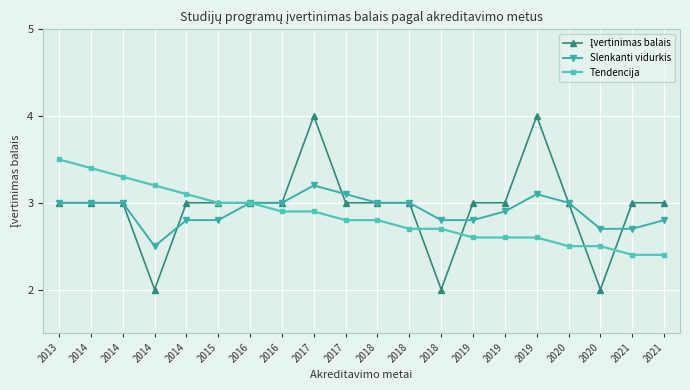

What is the sum of the Slenkanti vidurkis values at 2020 and 2016?

5.7